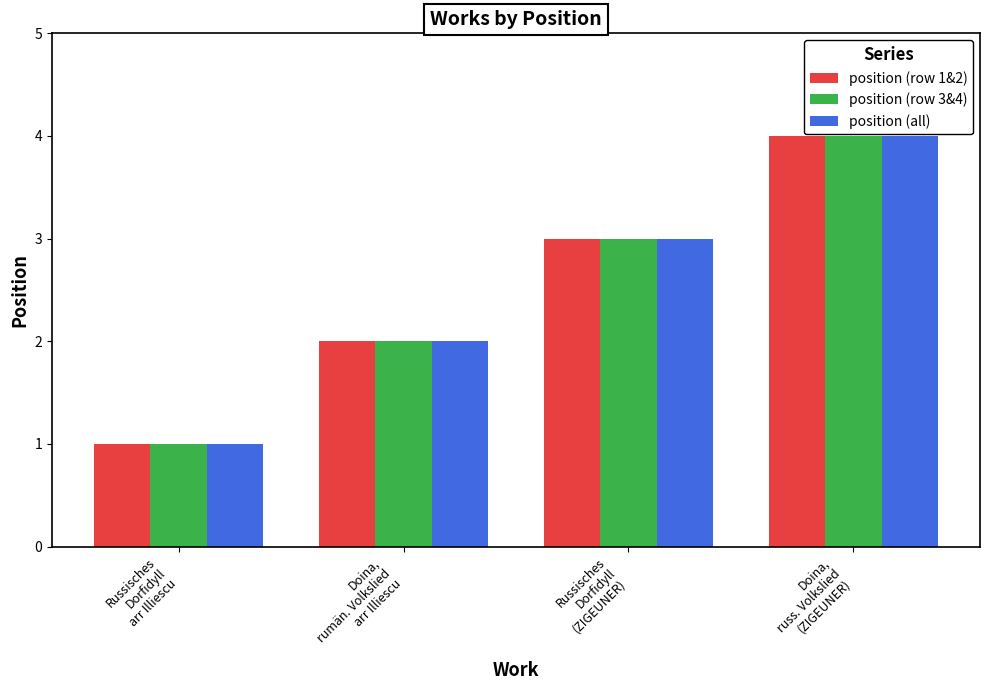

True or false: position (row 1&2) has a value of 2 at Doina,
rumän. Volkslied
arr Illiescu.

True